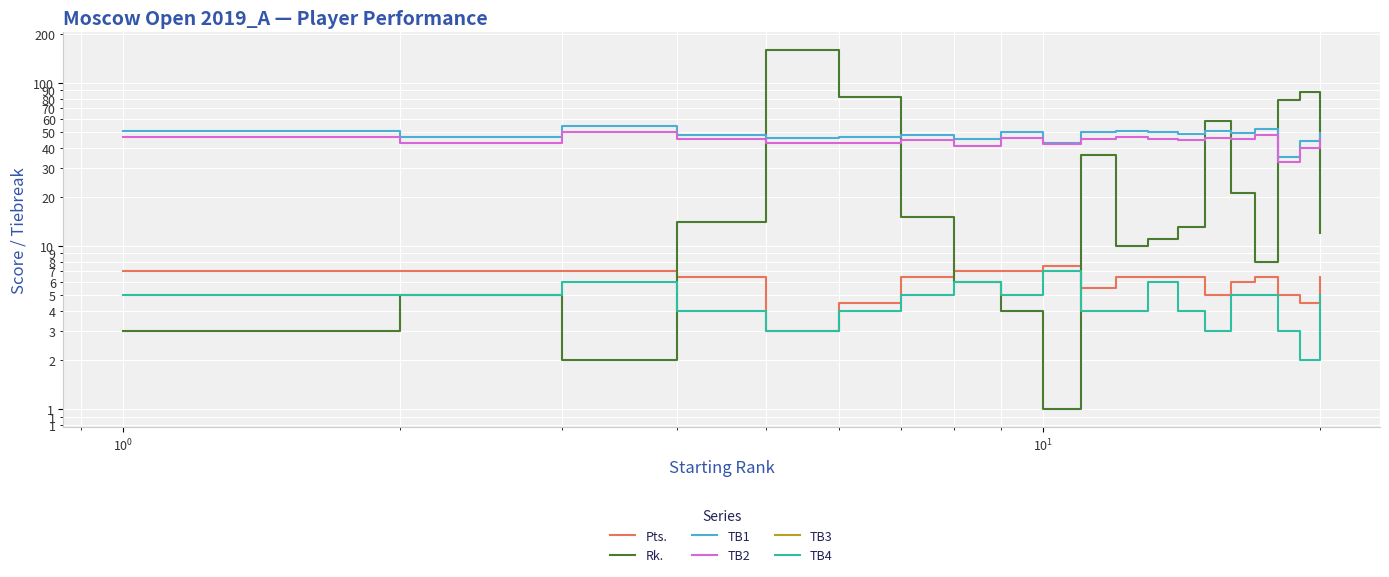

True or false: Pts. and TB4 cross at least once.

False